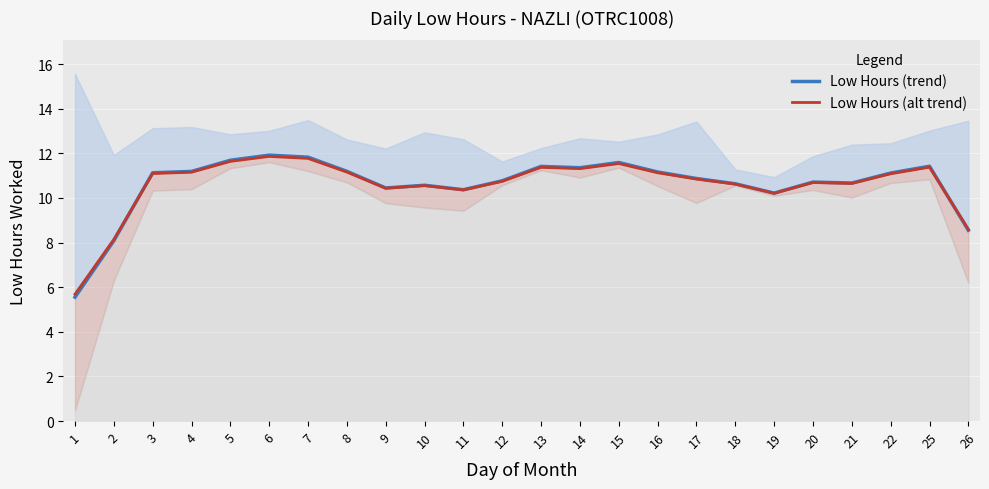

At how many categories does at least one series exceed 11?

12